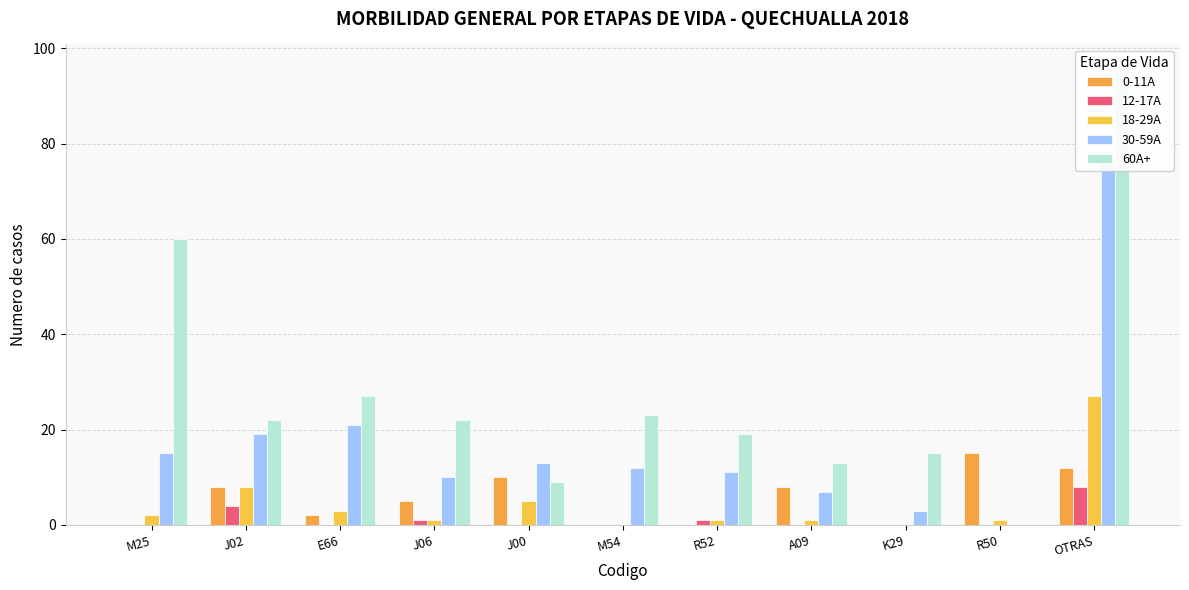

What are all the series names shown in the legend?

0-11A, 12-17A, 18-29A, 30-59A, 60A+